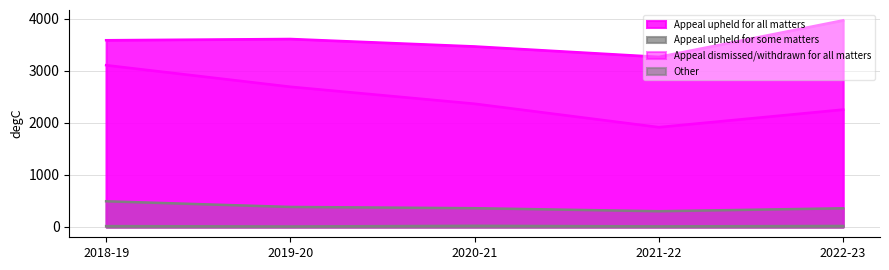

How many series are shown in this chart?

4